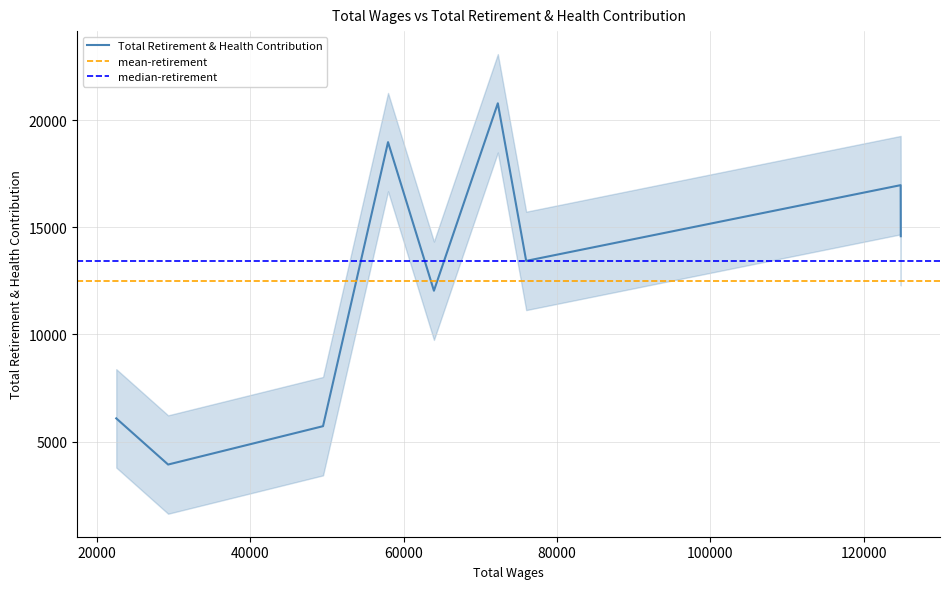

At which label is the value closest to 12360?

63952